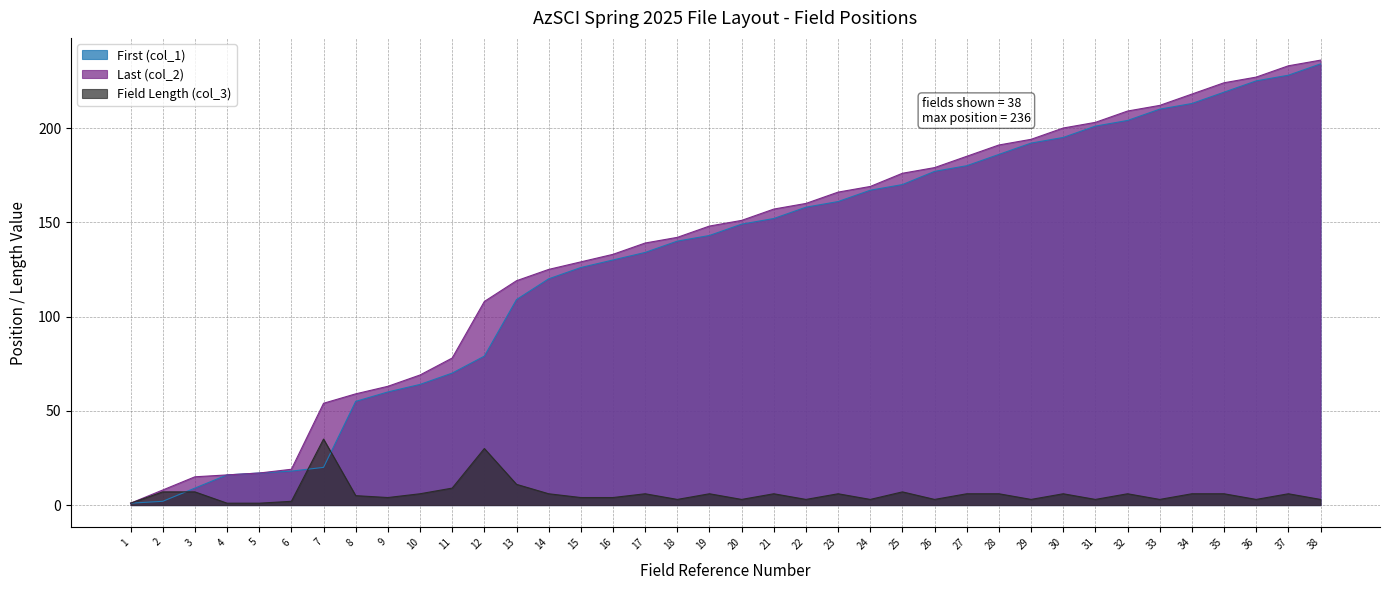

Reading left to right, transcribe all the data shown in this chart.

First (col_1): 1=1	2=2	3=9	4=16	5=17	6=18	7=20	8=55	9=60	10=64	11=70	12=79	13=109	14=120	15=126	16=130	17=134	18=140	19=143	20=149	21=152	22=158	23=161	24=167	25=170	26=177	27=180	28=186	29=192	30=195	31=201	32=204	33=210	34=213	35=219	36=225	37=228	38=234
Last (col_2): 1=1	2=8	3=15	4=16	5=17	6=19	7=54	8=59	9=63	10=69	11=78	12=108	13=119	14=125	15=129	16=133	17=139	18=142	19=148	20=151	21=157	22=160	23=166	24=169	25=176	26=179	27=185	28=191	29=194	30=200	31=203	32=209	33=212	34=218	35=224	36=227	37=233	38=236
Field Length (col_3): 1=1	2=7	3=7	4=1	5=1	6=2	7=35	8=5	9=4	10=6	11=9	12=30	13=11	14=6	15=4	16=4	17=6	18=3	19=6	20=3	21=6	22=3	23=6	24=3	25=7	26=3	27=6	28=6	29=3	30=6	31=3	32=6	33=3	34=6	35=6	36=3	37=6	38=3